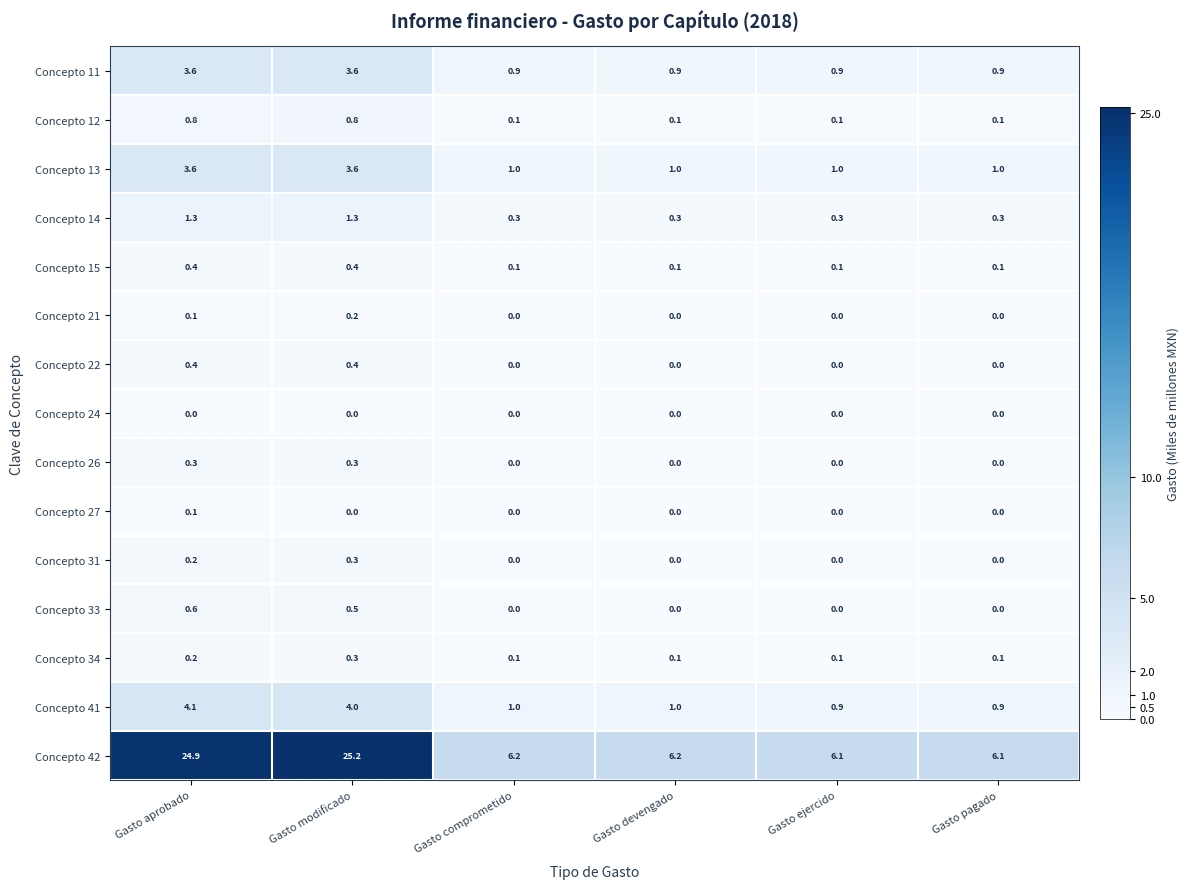

What is the difference between the Concepto 26 values at Gasto aprobado and Gasto pagado?

0.3